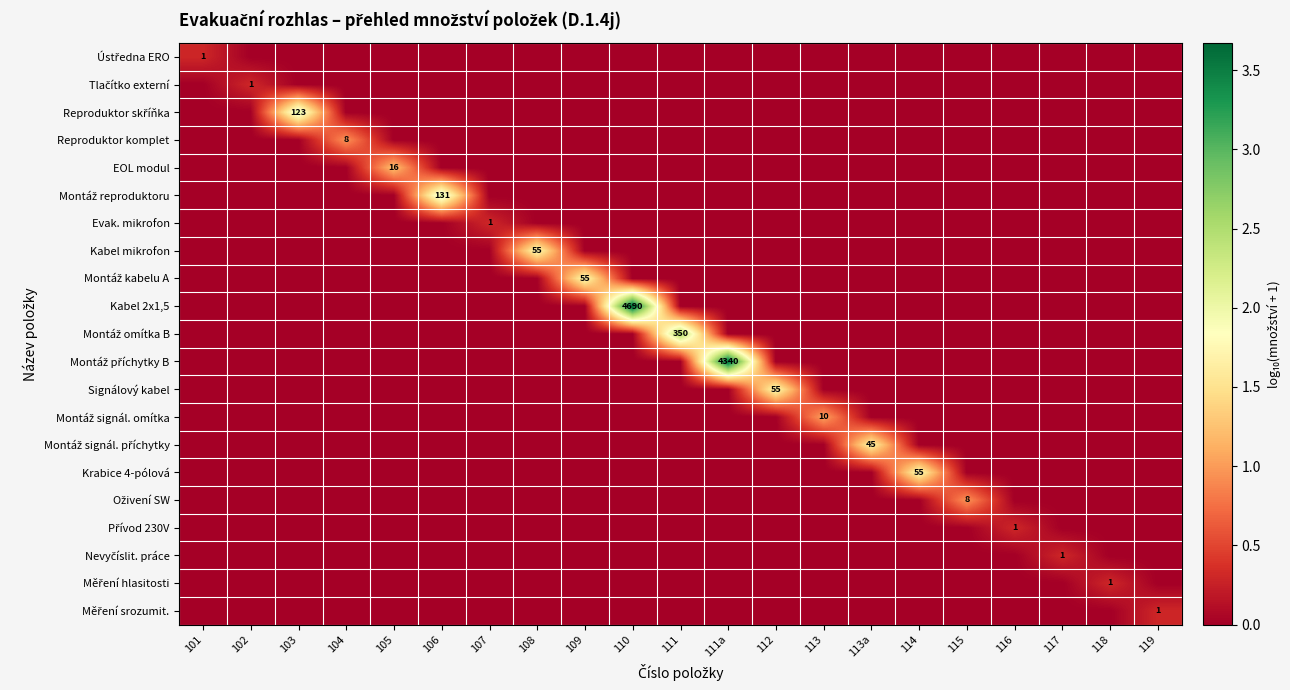

How many positive values does the Tlačítko externí series have?

1